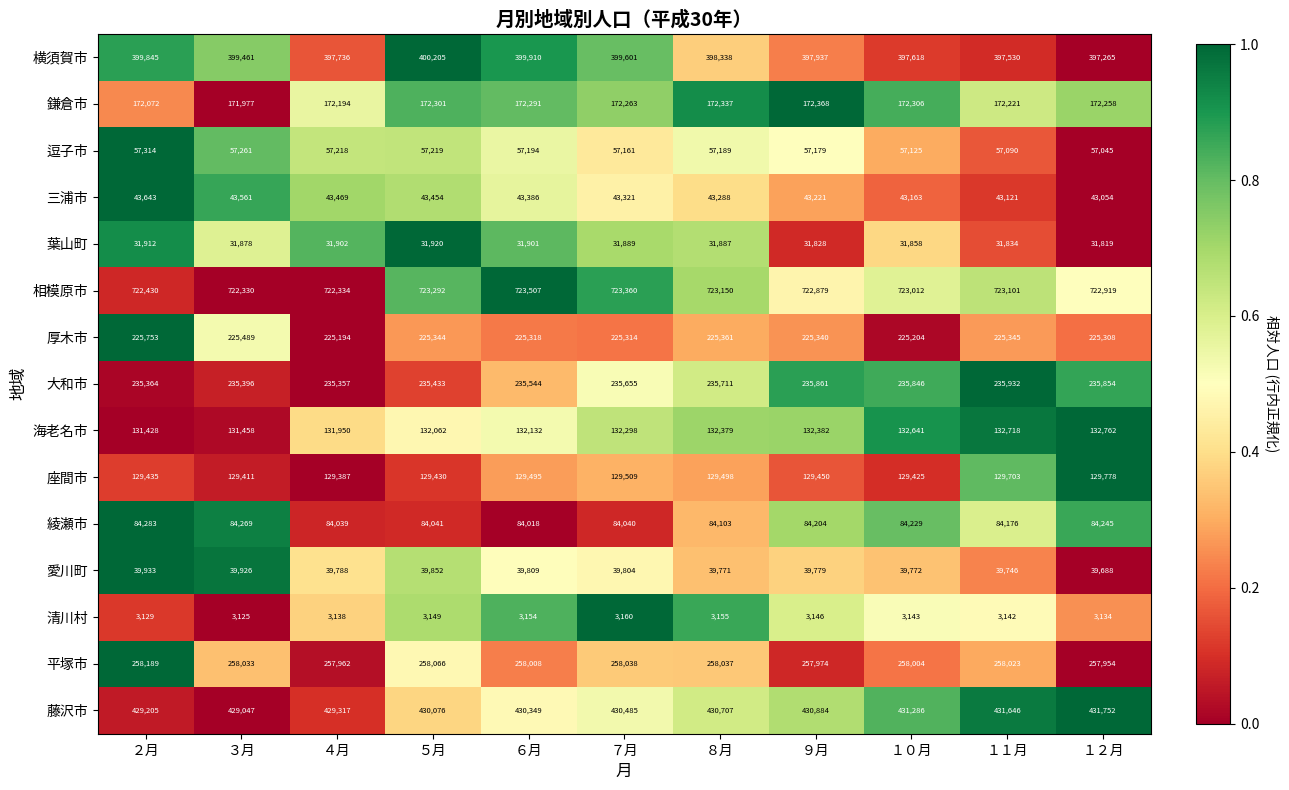

Which series has the widest spread of values?

横須賀市